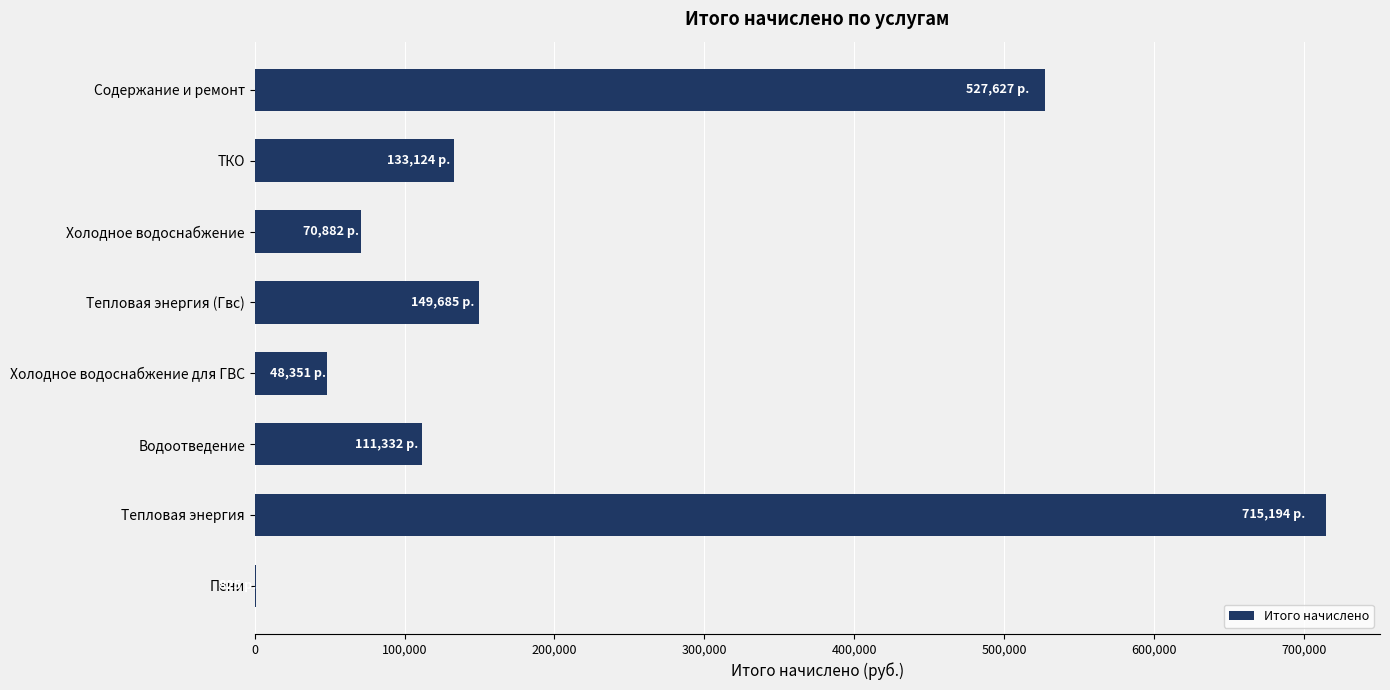

What value does the data have at Тепловая энергия?

715193.7